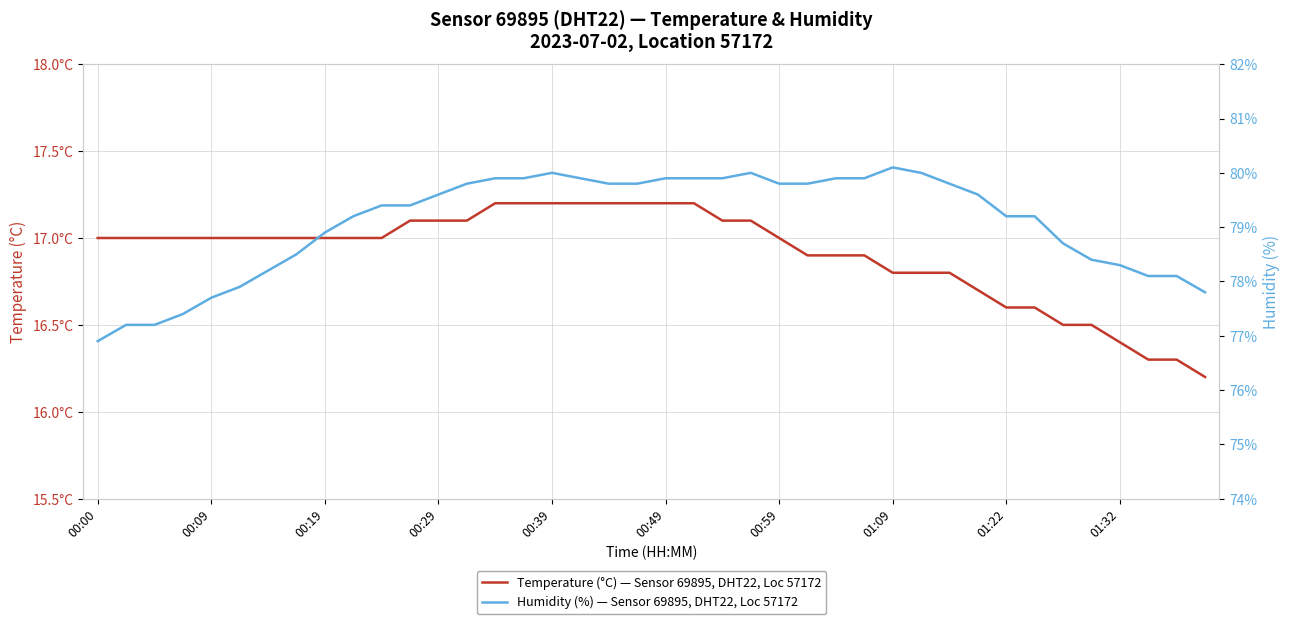

How many values in the humidity series exceed 79?

25